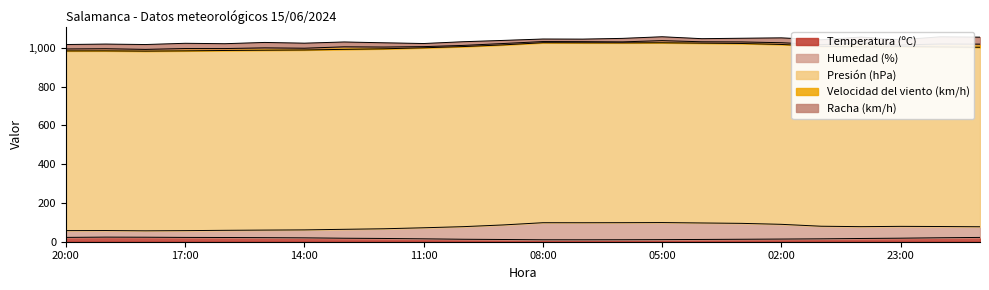

What is the sum of the Humedad (%) values at 14:00 and 23:00?

102.0